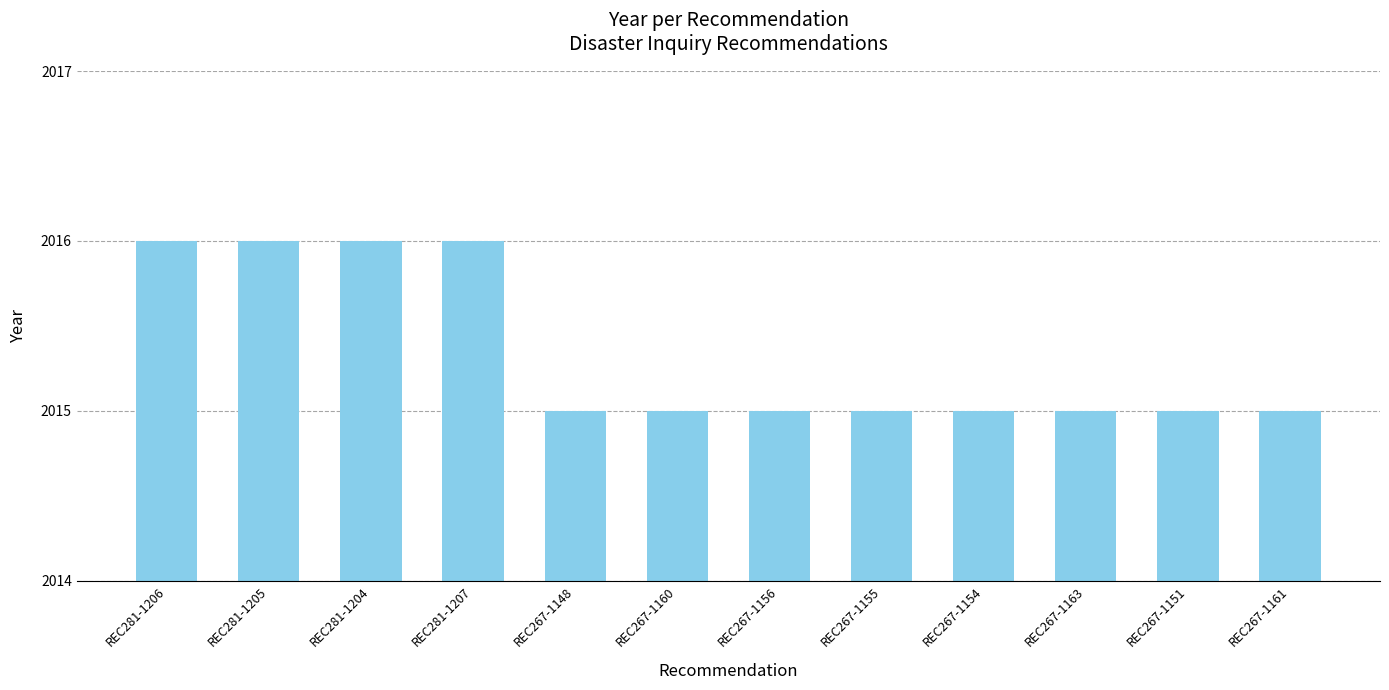

Approximately how many times larger is the value at REC281-1205 compared to REC267-1156?

1.0